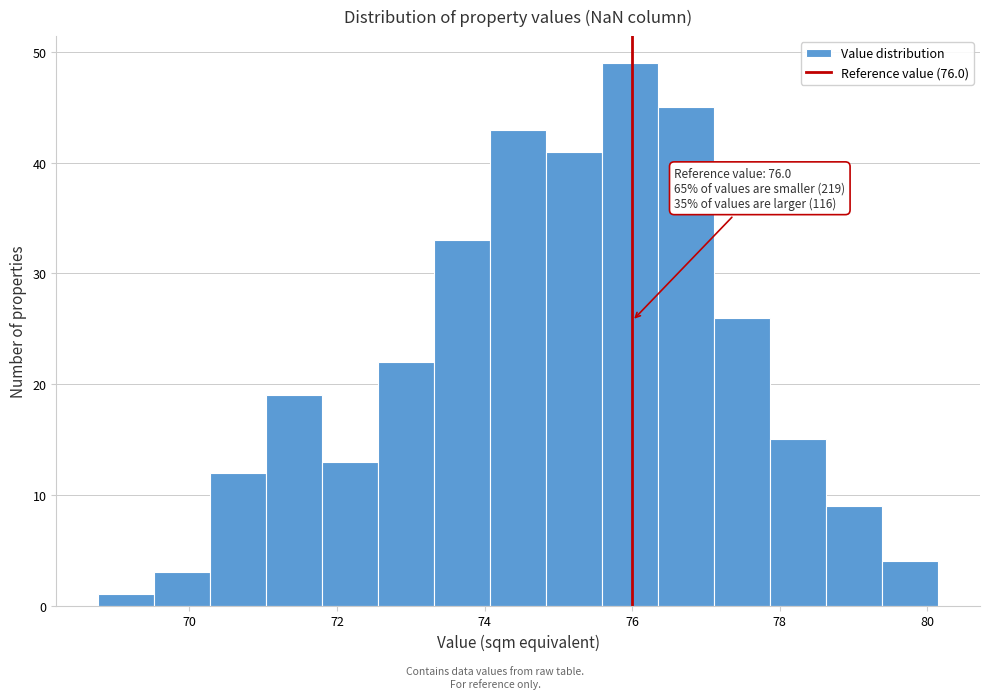

Around what value on the x-axis is the tallest bar? Give the approximate position of its centre, as read against the axis.

76.0